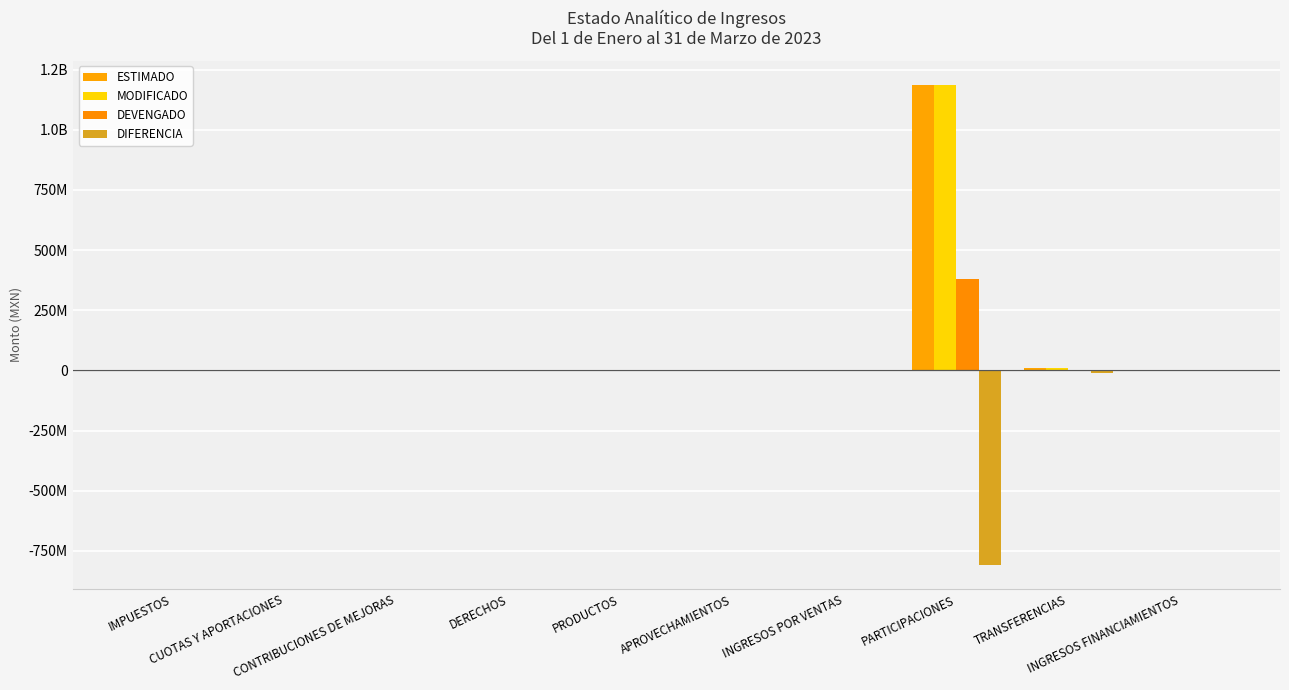

Are the bars horizontal?

No